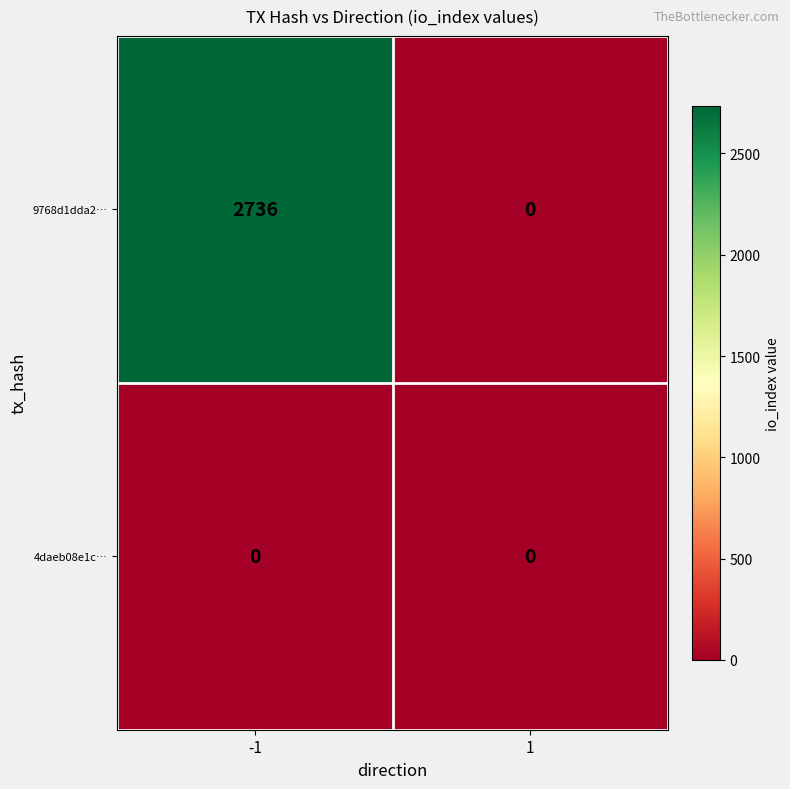

What is the approximate value of 9768d1dda2… at -1?

2736